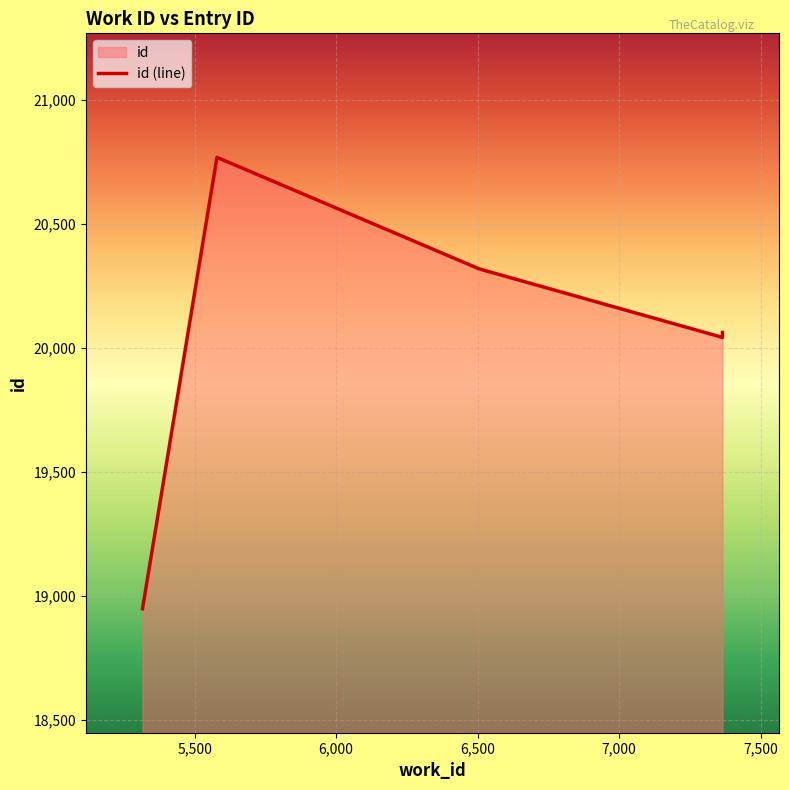

What is the ratio of the value at 7,000 to the value at 6,000?

1.0